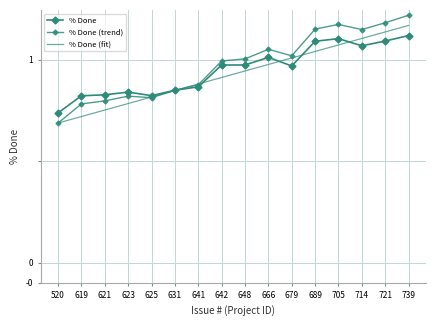

Which series changed the most between 648 and 666?

% Done (trend)